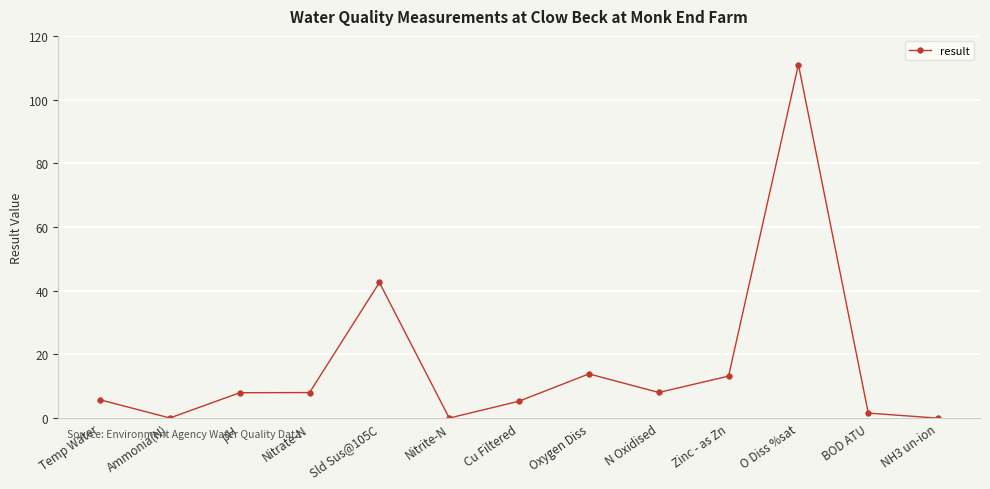

What is the change in value from Ammonia(N) to NH3 un-ion?

-0.1